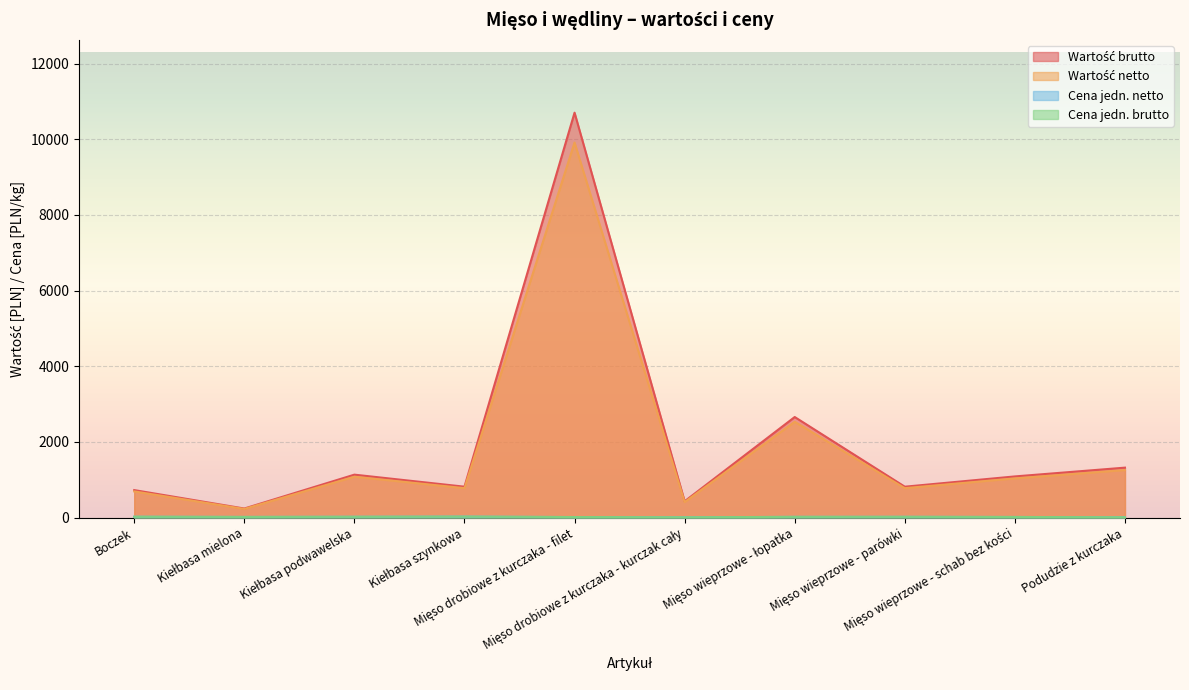

Reading left to right, what are all the values shown in this chart?

Wartość brutto: Boczek=726.0	Kiełbasa mielona=238.8	Kiełbasa podwawelska=1134.0	Kiełbasa szynkowa=816.0	Mięso drobiowe z kurczaka - filet=10701.0	Mięso drobiowe z kurczaka - kurczak cały=430.3	Mięso wieprzowe - łopatka=2657.2	Mięso wieprzowe - parówki=815.9	Mięso wieprzowe - schab bez kości=1087.3	Podudzie z kurczaka=1319.4
Wartość netto: Boczek=691.4	Kiełbasa mielona=227.5	Kiełbasa podwawelska=1080.0	Kiełbasa szynkowa=777.3	Mięso drobiowe z kurczaka - filet=9912.0	Mięso drobiowe z kurczaka - kurczak cały=409.5	Mięso wieprzowe - łopatka=2531.2	Mięso wieprzowe - parówki=777.0	Mięso wieprzowe - schab bez kości=1035.6	Podudzie z kurczaka=1256.4
Cena jedn. netto: Boczek=20.9	Kiełbasa mielona=16.2	Kiełbasa podwawelska=20.0	Kiełbasa szynkowa=24.3	Mięso drobiowe z kurczaka - filet=12.9	Mięso drobiowe z kurczaka - kurczak cały=6.5	Mięso wieprzowe - łopatka=18.1	Mięso wieprzowe - parówki=18.9	Mięso wieprzowe - schab bez kości=15.2	Podudzie z kurczaka=7.0
Cena jedn. brutto: Boczek=22.0	Kiełbasa mielona=17.1	Kiełbasa podwawelska=21.0	Kiełbasa szynkowa=25.5	Mięso drobiowe z kurczaka - filet=14.0	Mięso drobiowe z kurczaka - kurczak cały=6.8	Mięso wieprzowe - łopatka=19.0	Mięso wieprzowe - parówki=19.9	Mięso wieprzowe - schab bez kości=16.0	Podudzie z kurczaka=7.3